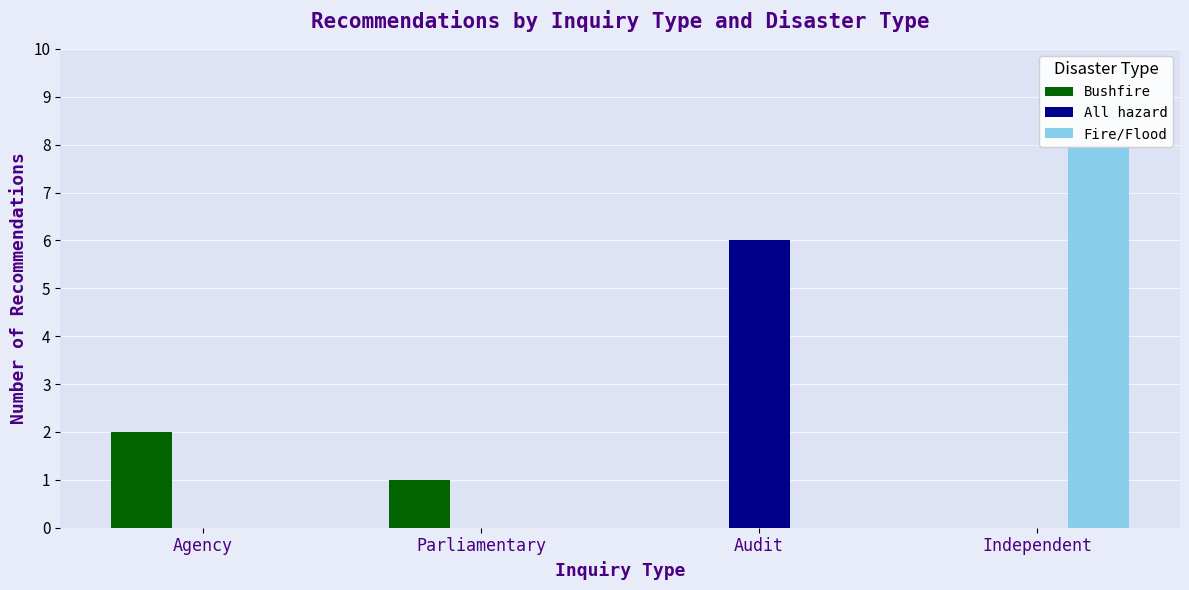

Reading left to right, list all the values displayed in this chart.

Bushfire: 2	1	0	0
All hazard: 0	0	6	0
Fire/Flood: 0	0	0	8